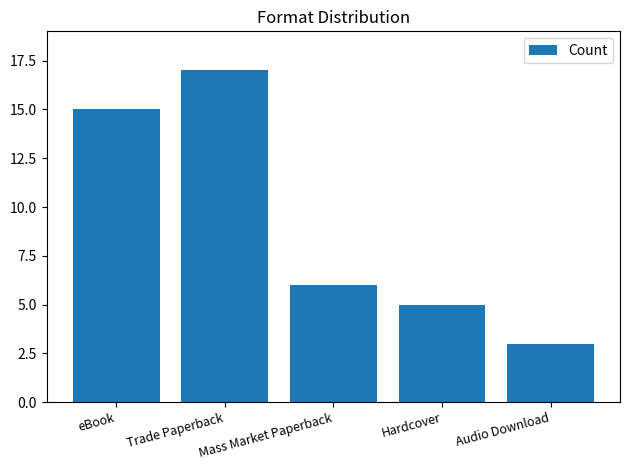

Is it true that the value at Mass Market Paperback is 2?

False